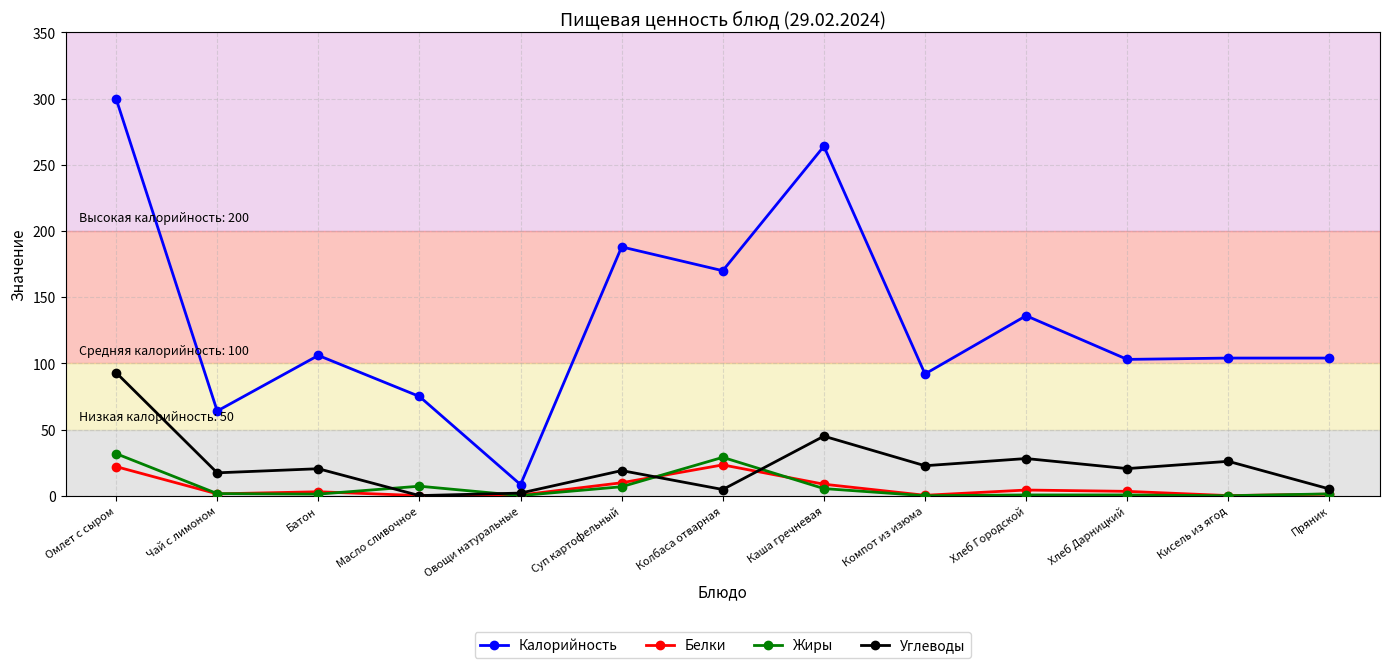

True or false: Калорийность has a value of 136.0 at Хлеб Городской.

True